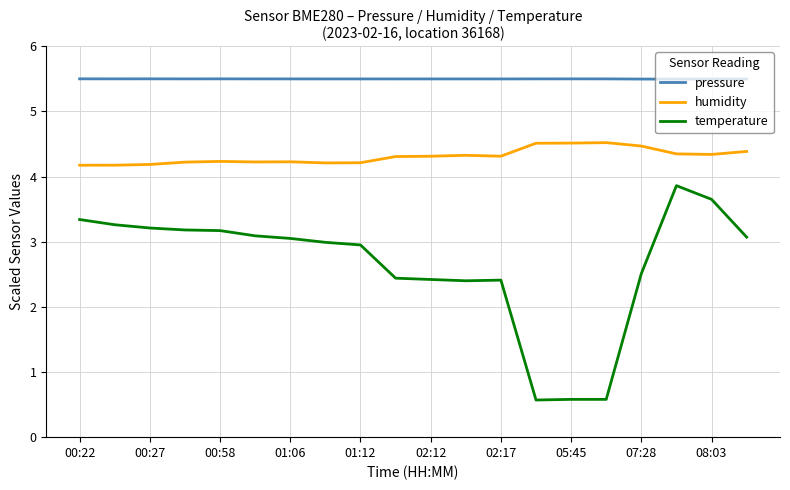

Count the number of data series in this chart.

3